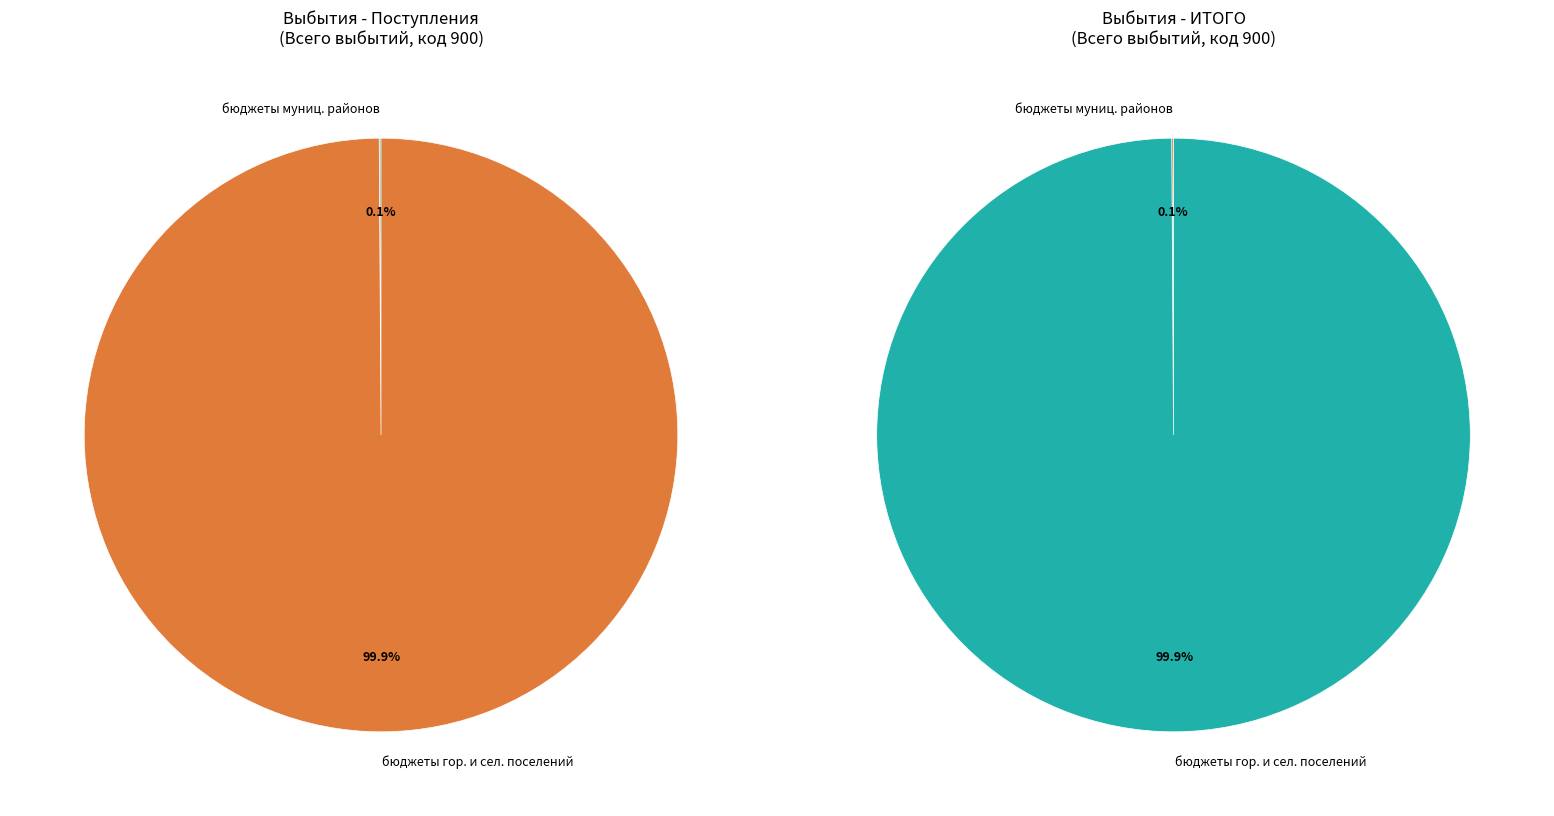

To the nearest percent, what is the average slice percentage?

50%